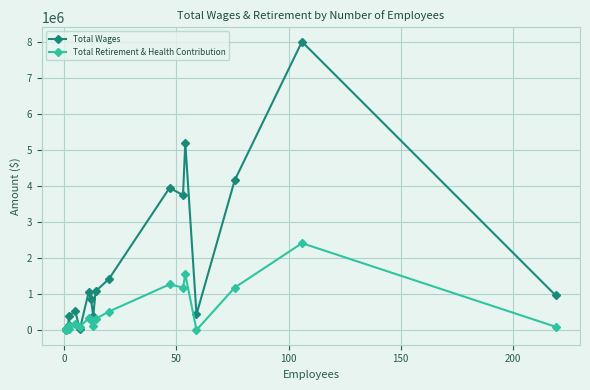

Is it true that Total Retirement & Health Contribution equals 16533.8 at 50?

False